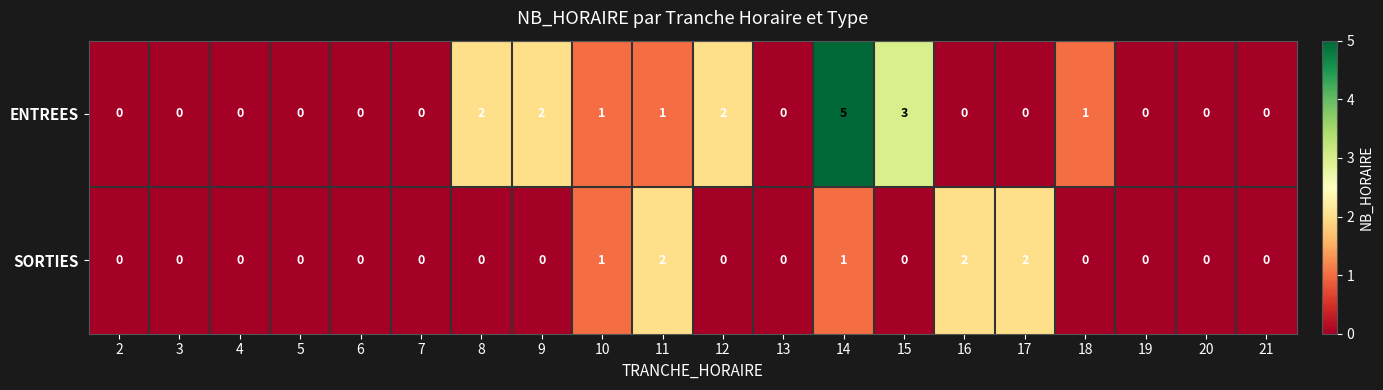

The ENTREES series shows -3 at 7. True or false?

False